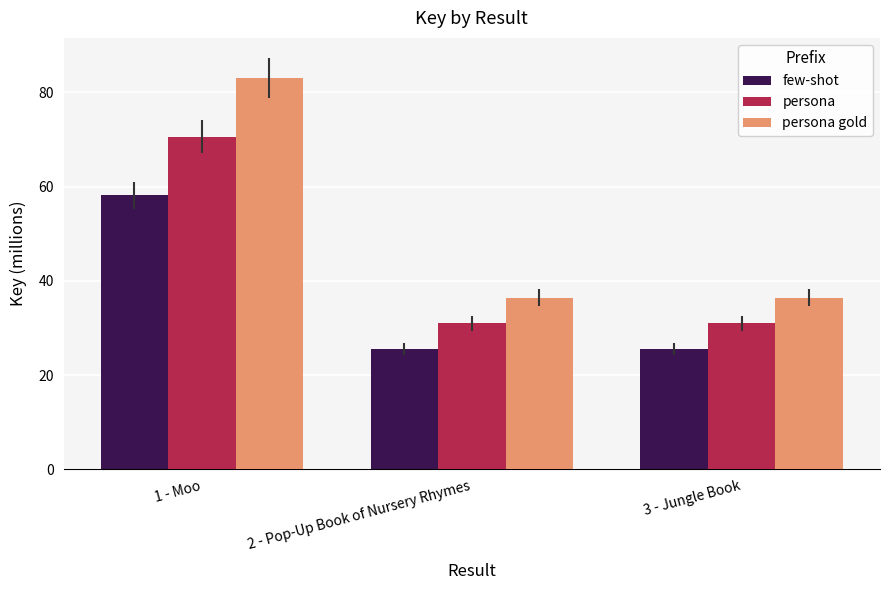

What is the difference between the few-shot values at 1 - Moo and 3 - Jungle Book?

32.7